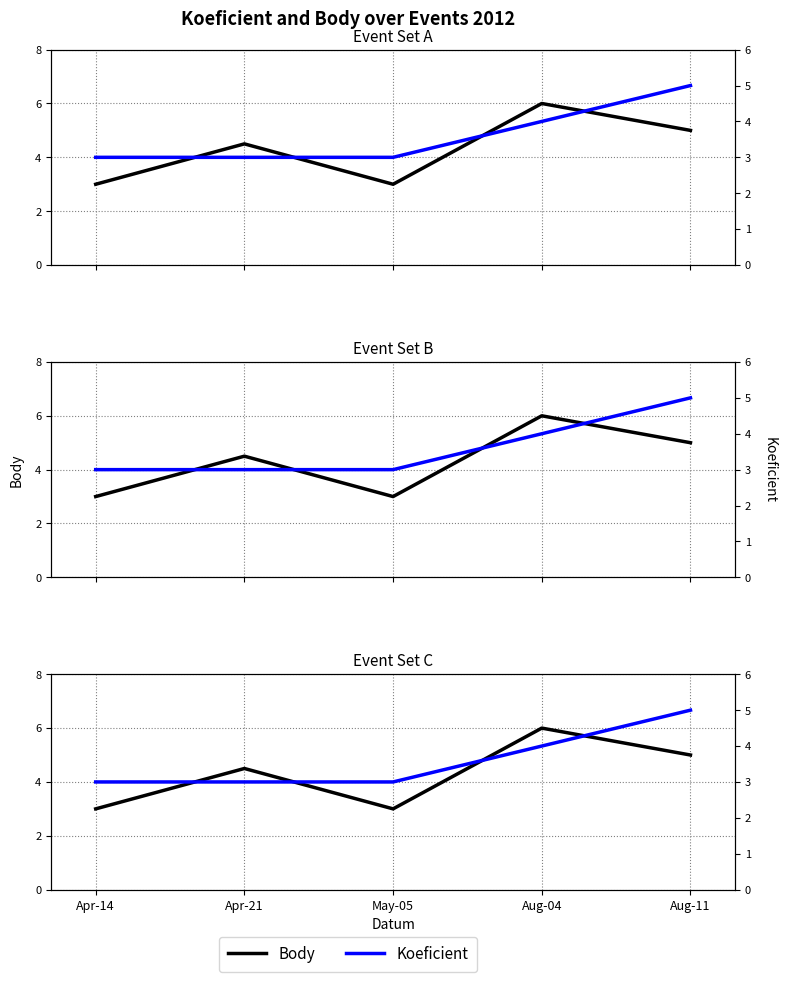

Reading left to right, list all the values displayed in this chart.

Body: Apr-14=3.0	Apr-21=4.5	May-05=3.0	Aug-04=6.0	Aug-11=5.0
Koeficient: Apr-14=3.0	Apr-21=3.0	May-05=3.0	Aug-04=4.0	Aug-11=5.0